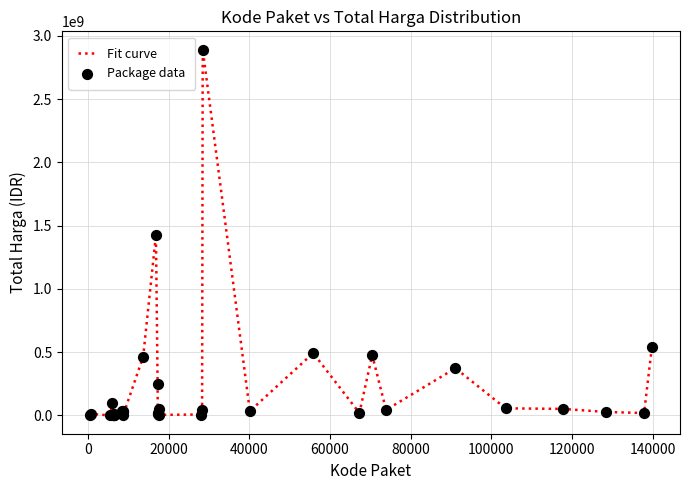

What is the difference between the maximum and minimum values?

2892044000